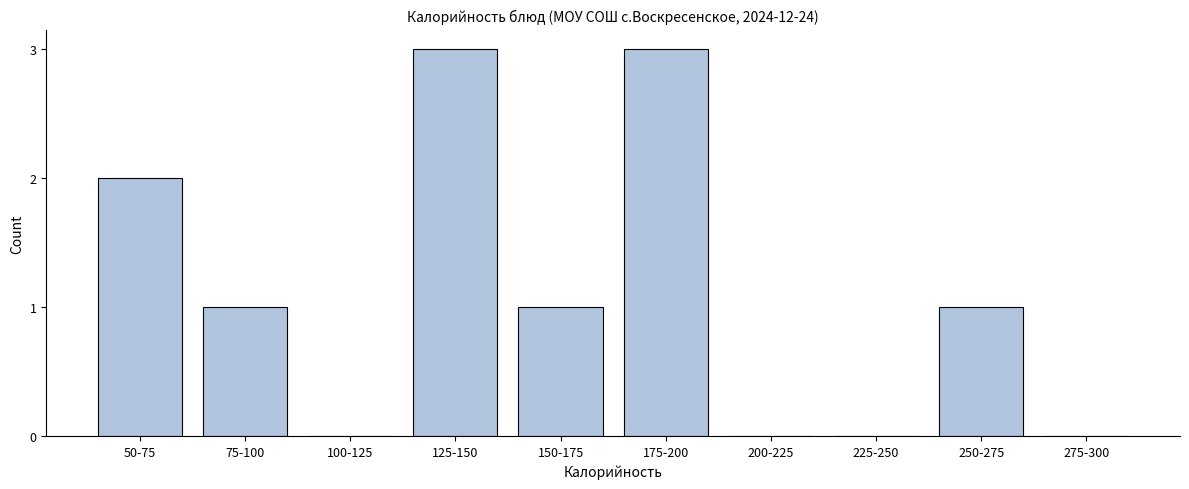

Reading left to right, what are all the values shown in this chart?

50-75=2	75-100=1	100-125=0	125-150=3	150-175=1	175-200=3	200-225=0	225-250=0	250-275=1	275-300=0